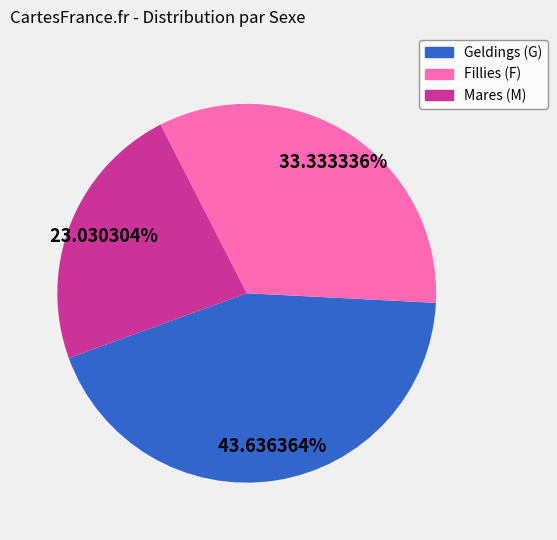

Is there a majority slice in this chart?

No